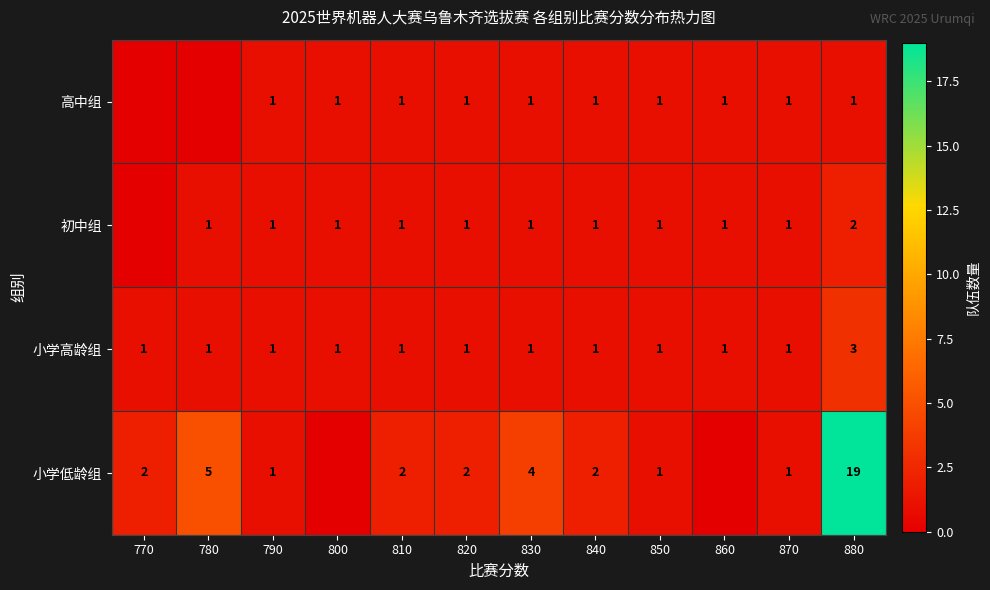

Is the value of 高中组 at 800 greater than the value of 小学低龄组 at 780?

No